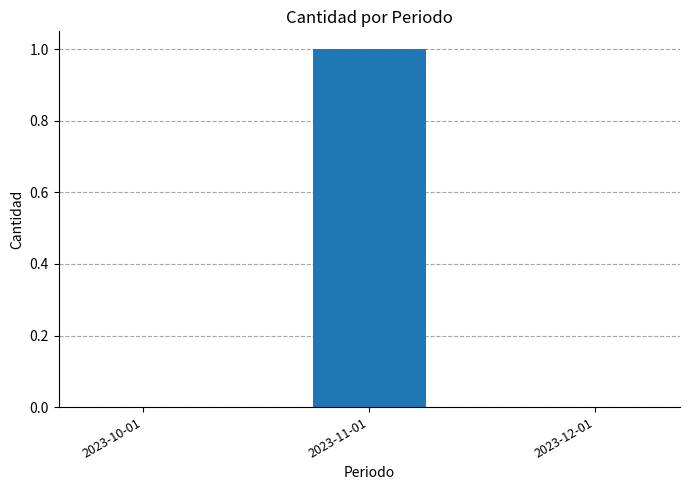

The value at 2023-12-01 is 0. True or false?

True